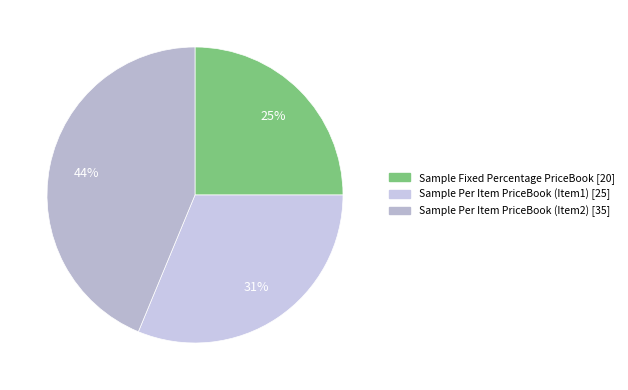

Does Sample Per Item PriceBook (Item2) represent more than half of the total?

No